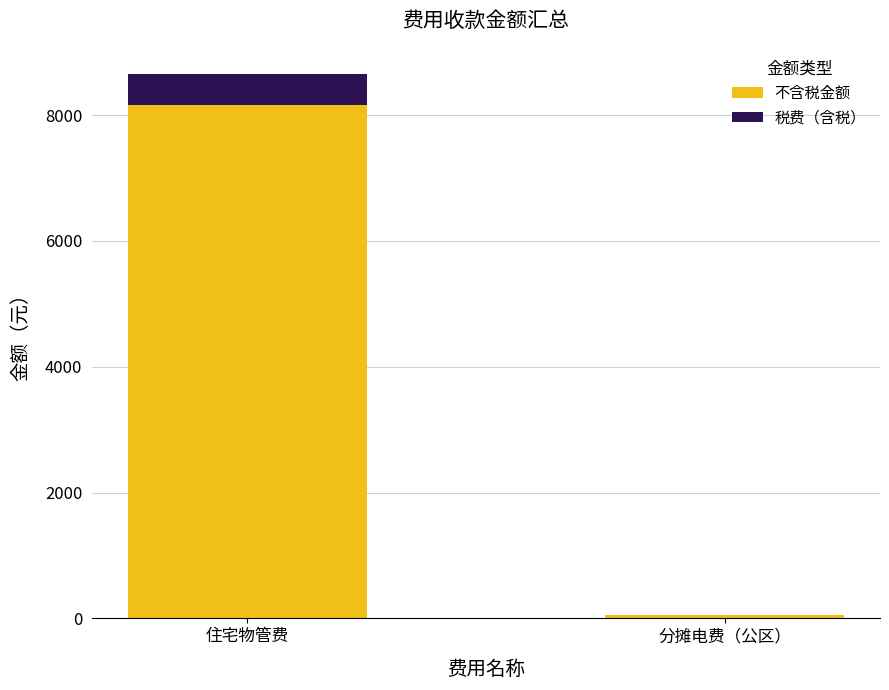

Reading left to right, what are the values for 不含税金额?

住宅物管费=8168.1	分摊电费（公区）=50.4